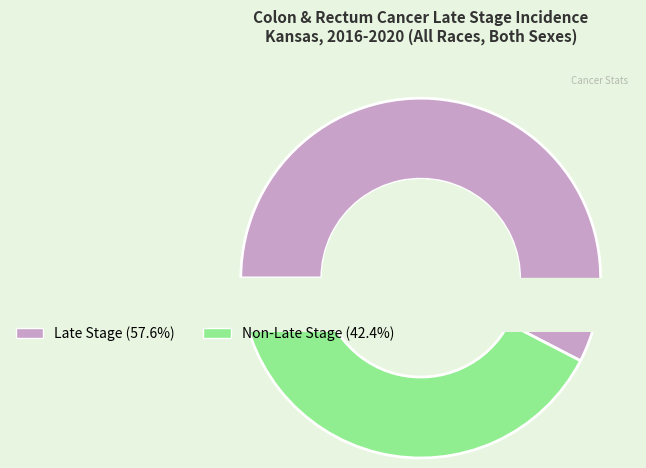

Which slice represents more than half of the pie?

Late Stage Cases